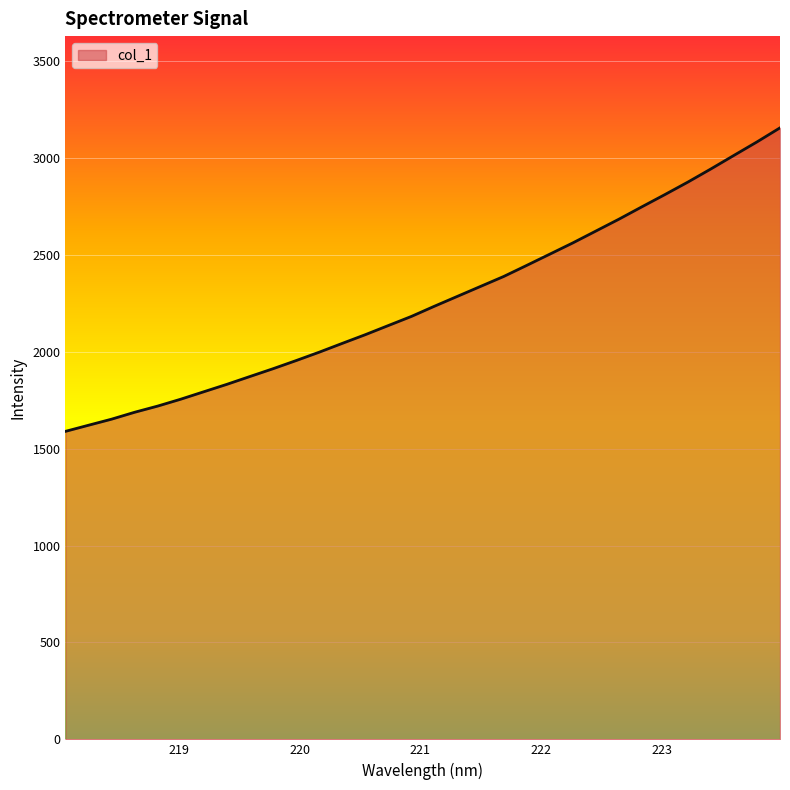

What is the maximum value shown in the chart?

3155.2